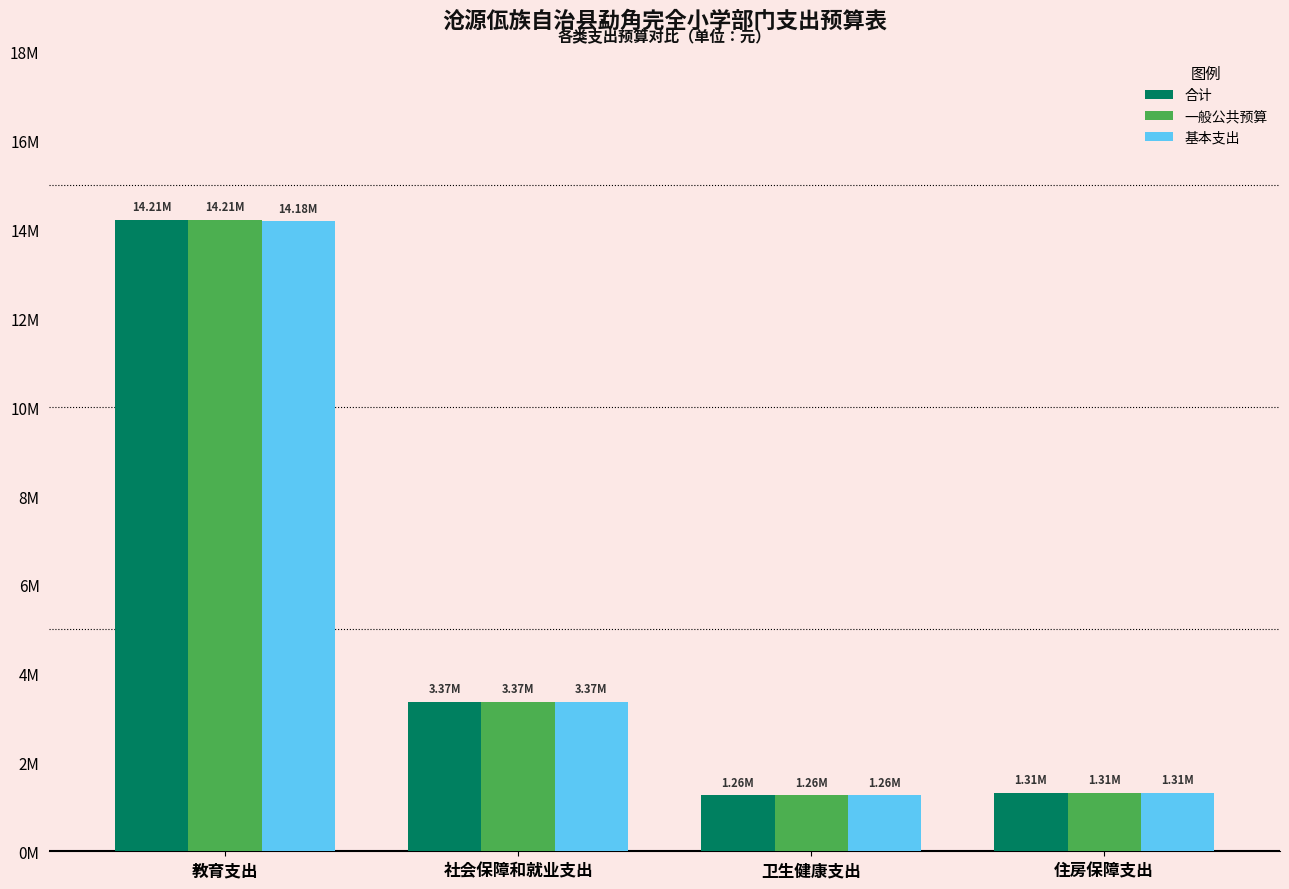

What are all the series names shown in the legend?

合计, 一般公共预算, 基本支出